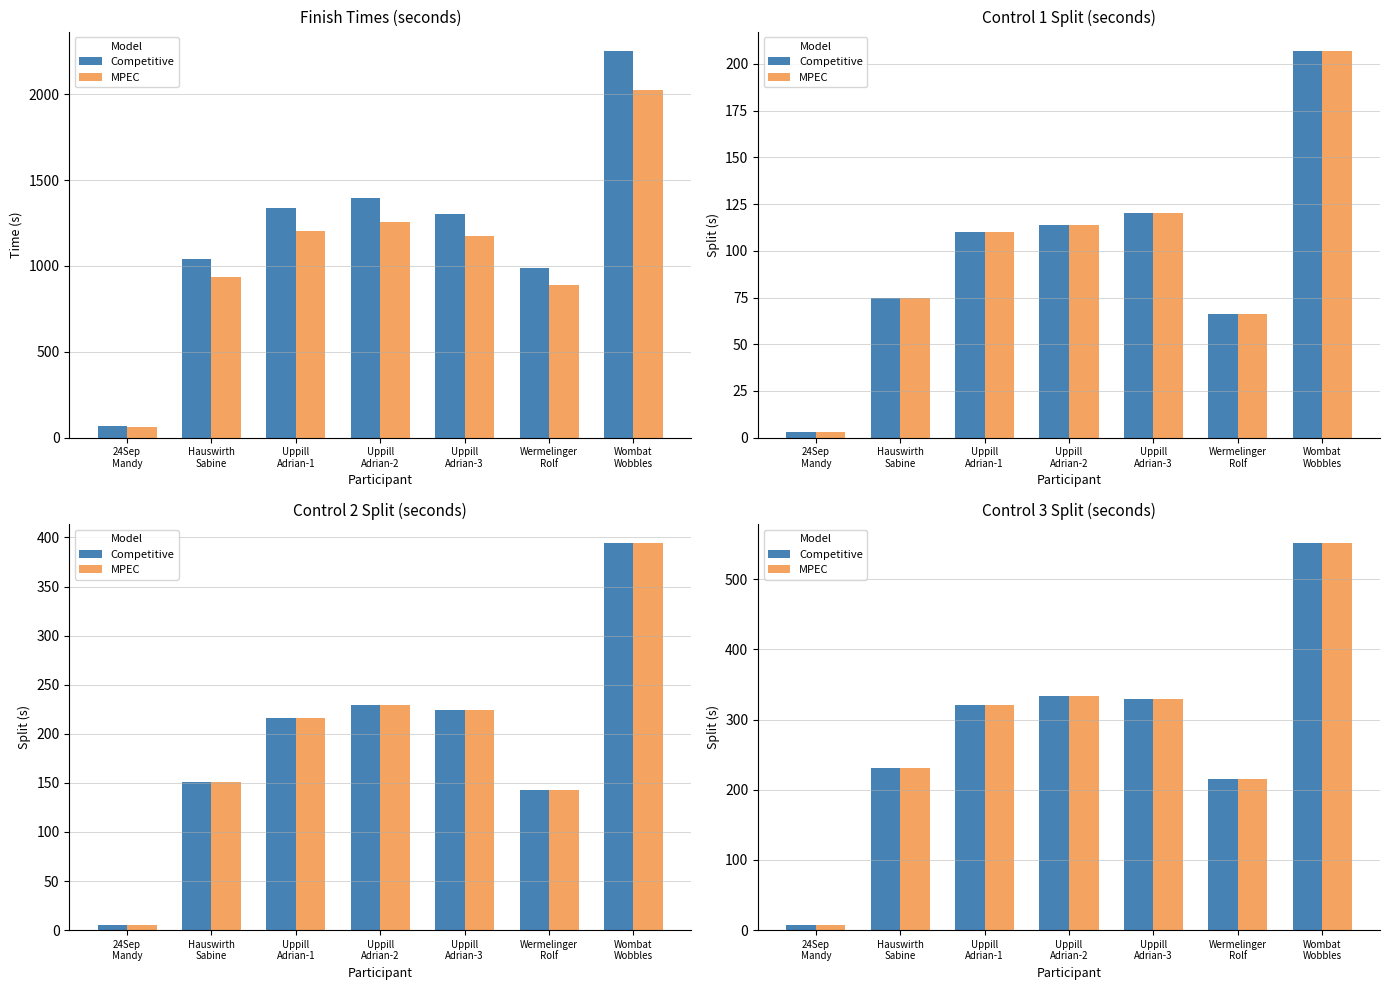

How many distinct data groups are displayed?

2